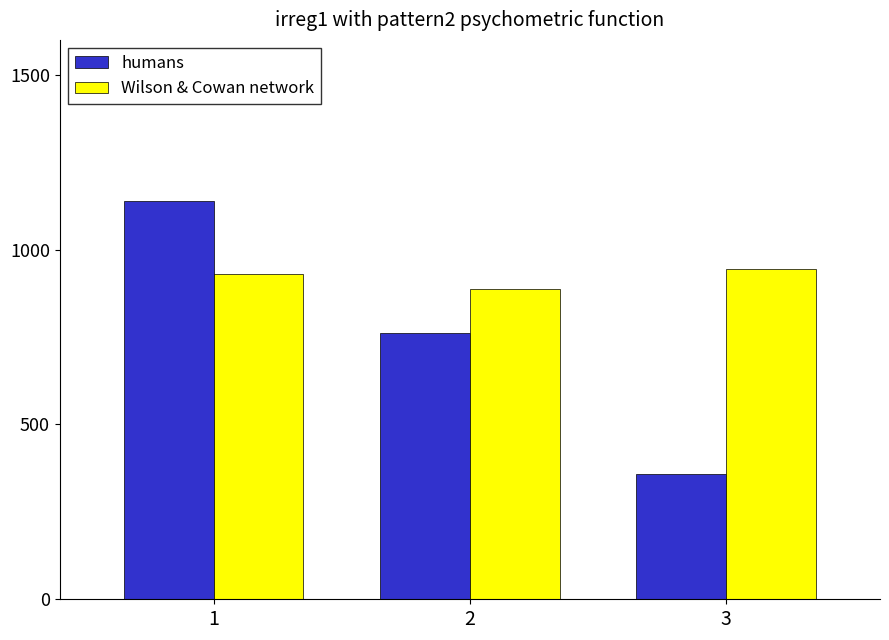

The value of Wilson & Cowan network at 2 is 1181339963.4. True or false?

False